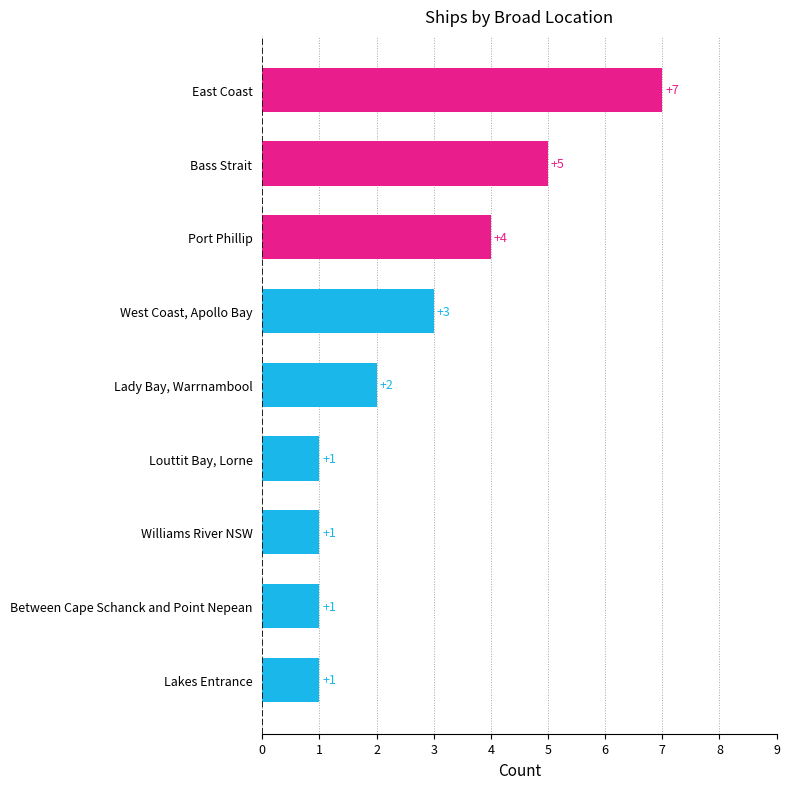

Does the chart contain any negative values?

No